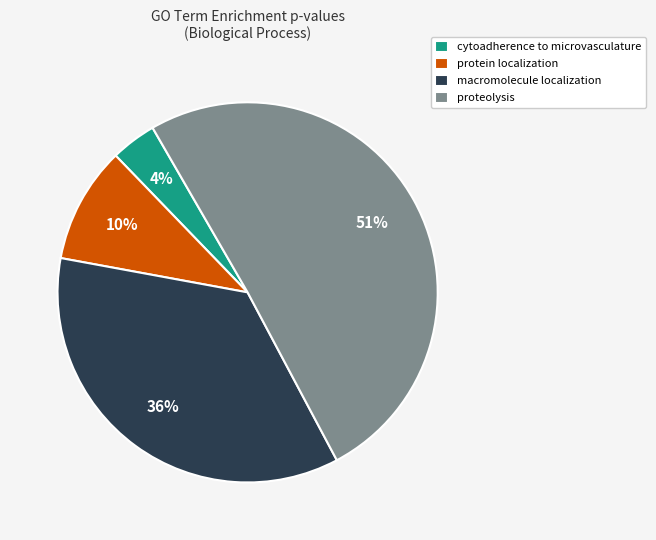

Is there any slice that represents more than half of the pie?

Yes